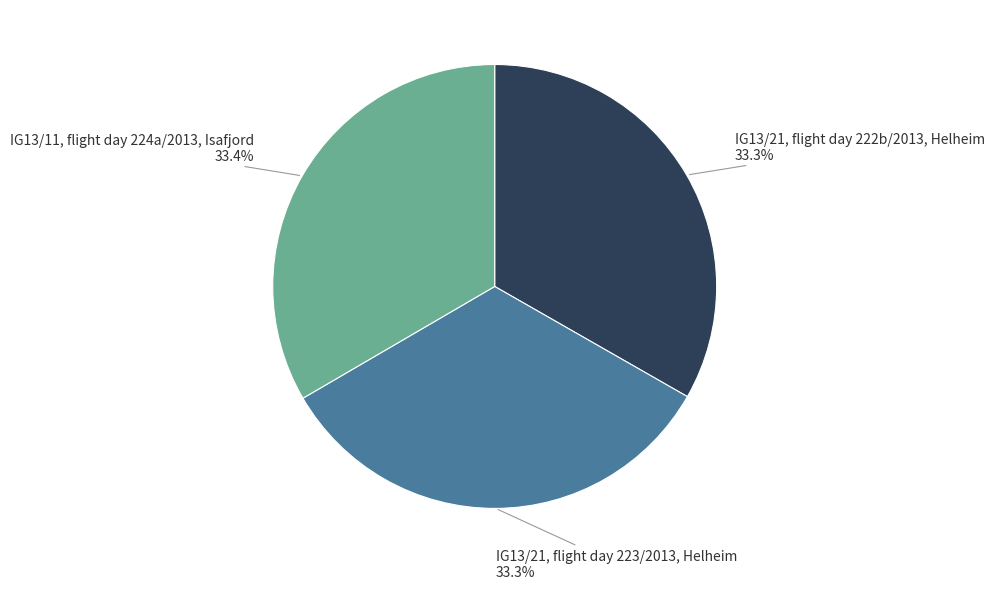

Is it true that IG13/21, flight day 223/2013, Helheim is 33% of the pie?

True